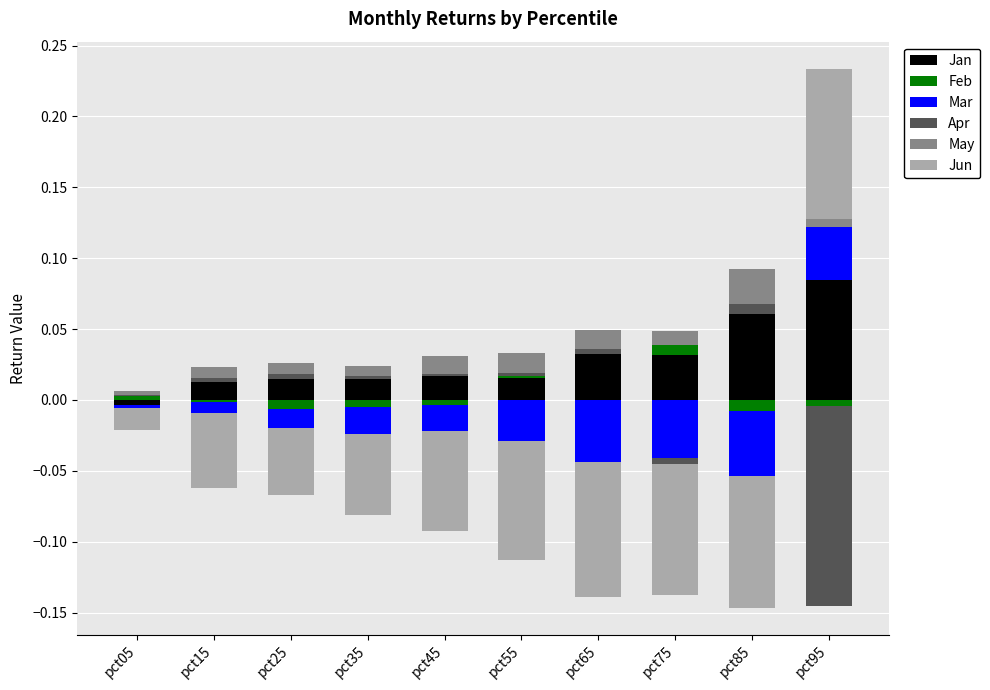

How many values in Jan are above zero?

9